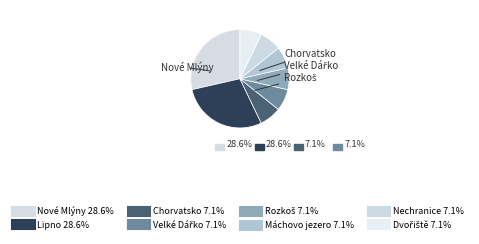

Does Dvořiště account for over 50% of the chart?

No